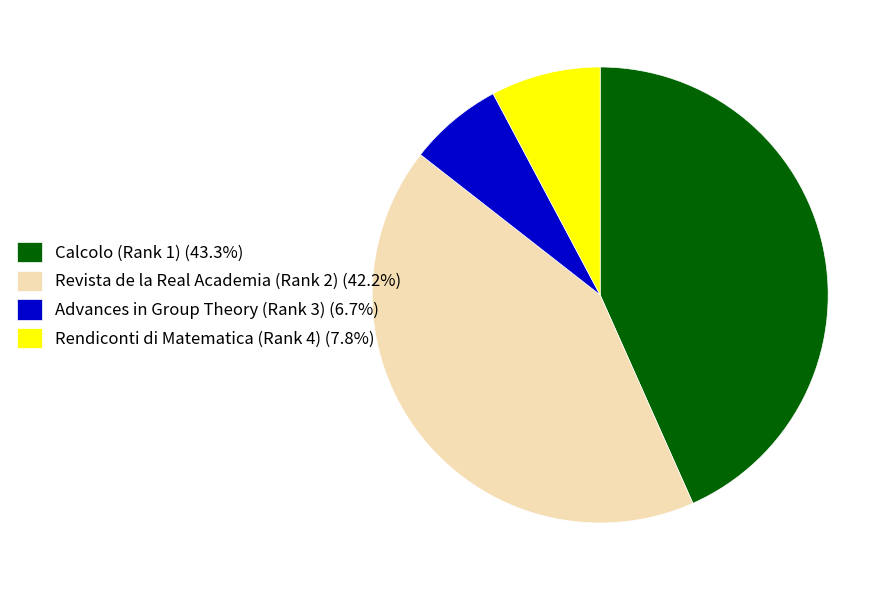

Is the sum of Rendiconti di Matematica (Rank 4) (7.8%) and Advances in Group Theory (Rank 3) (6.7%) greater than half?

No